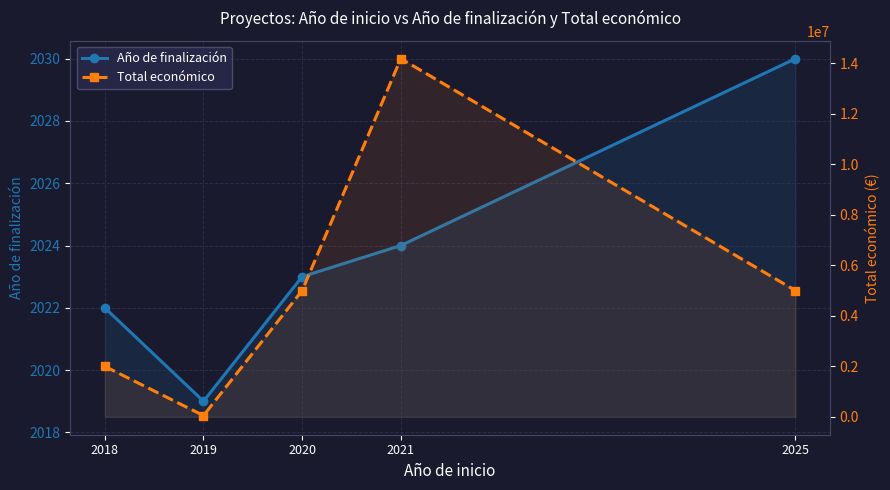

What is the total value across all series at 2021?

14188426